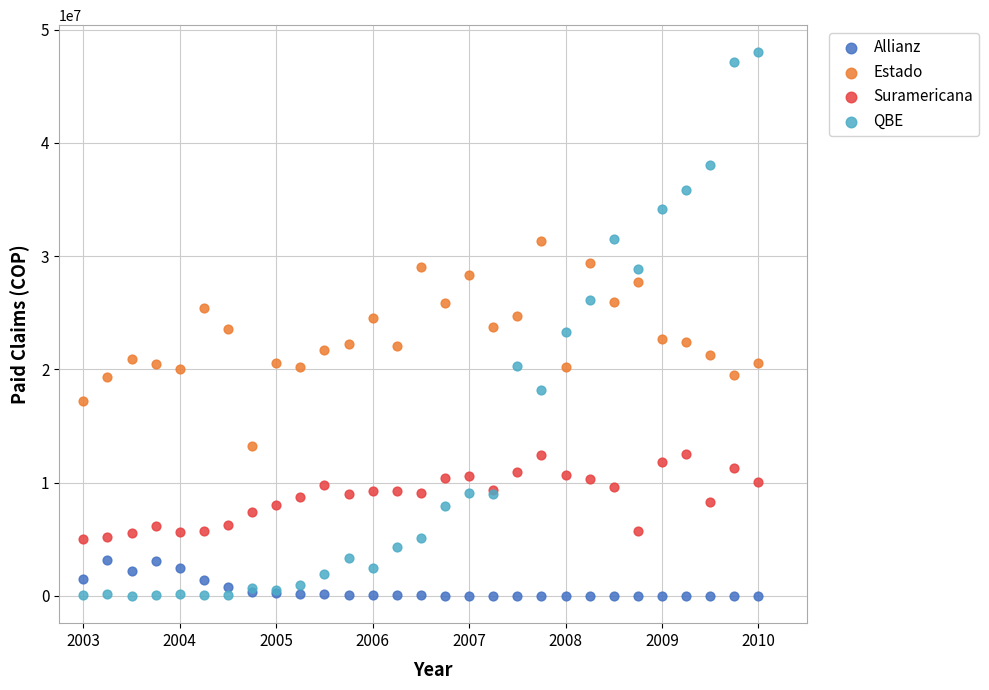

Which series reaches the maximum Y coordinate?

QBE